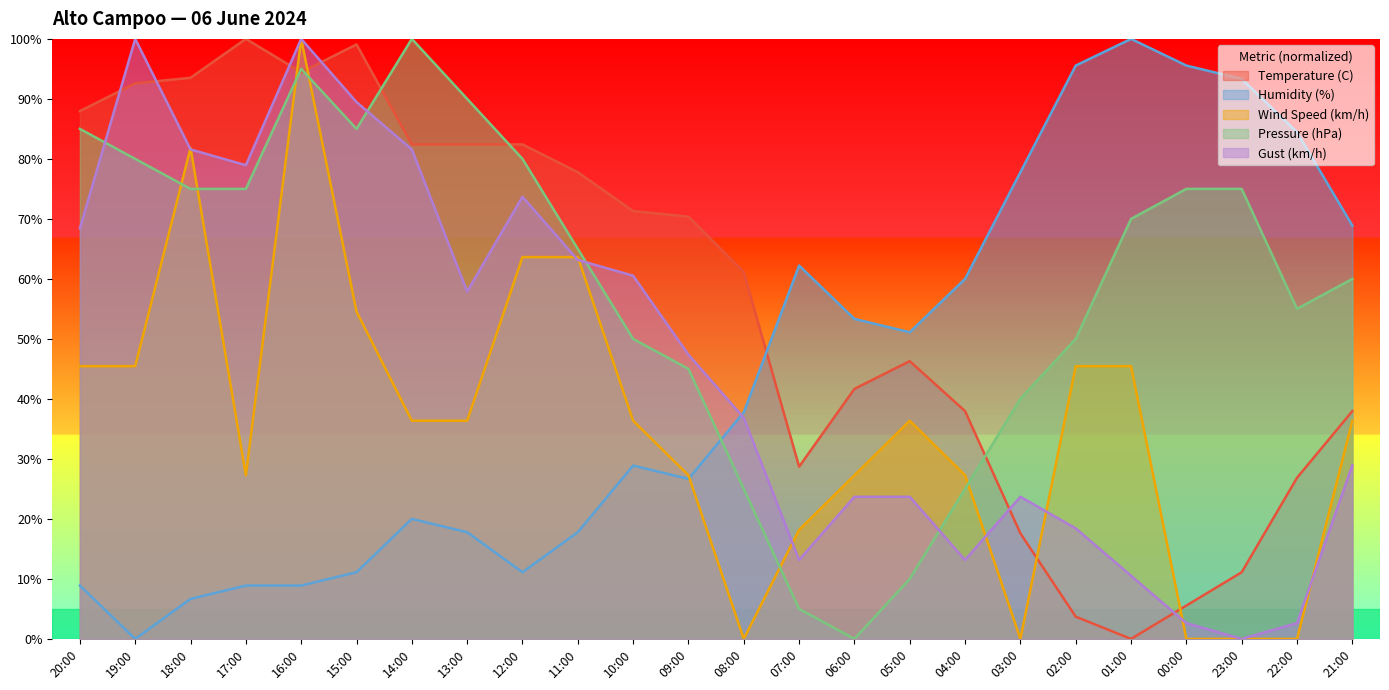

Which category has the highest value across all series?

17:00